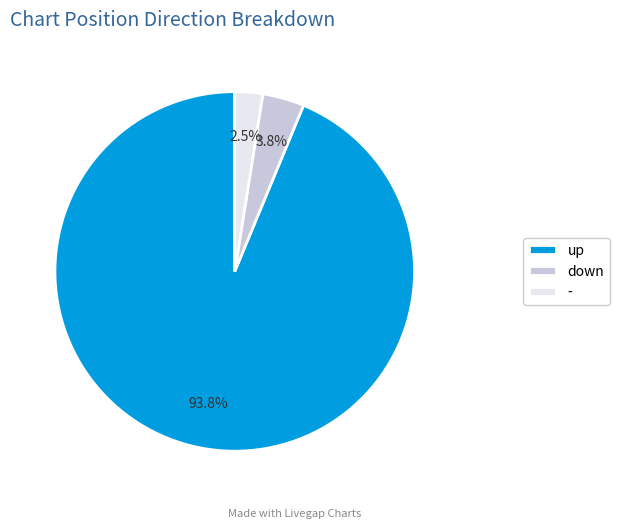

How many slices are in this pie chart?

3